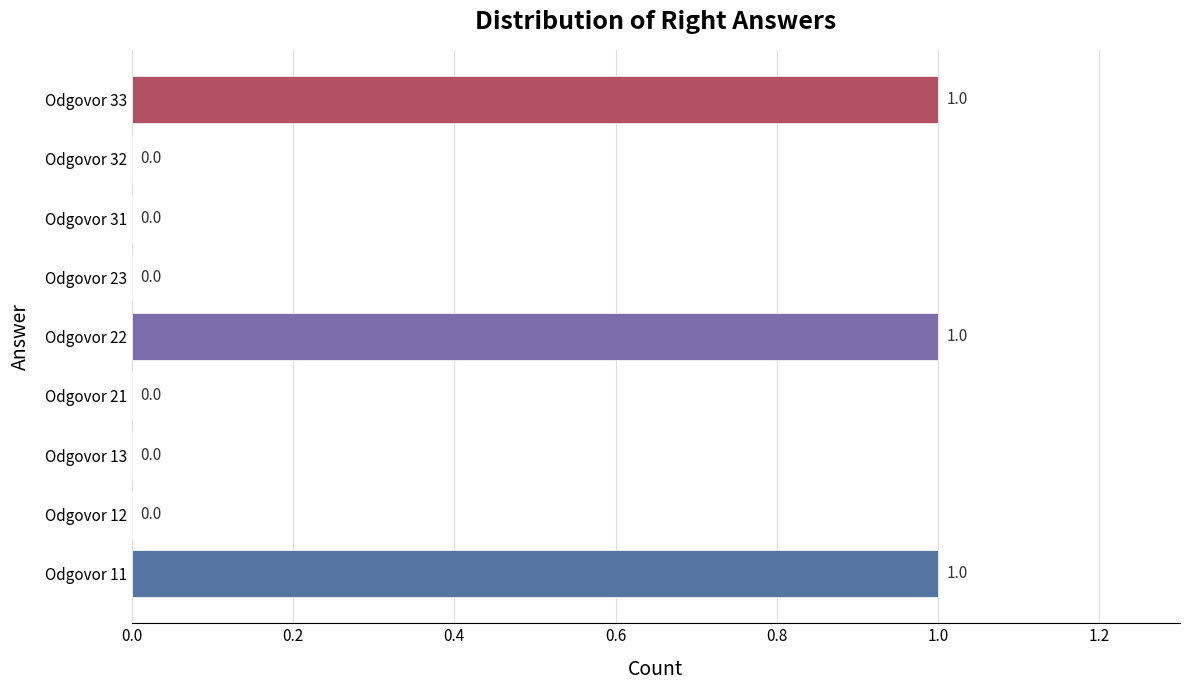

What is the sum of all values?

3